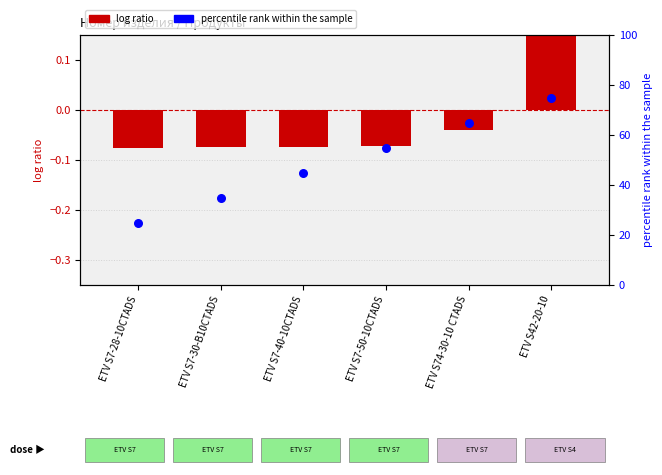

What is the total value across all series at ETV S42-20-10?

75.3